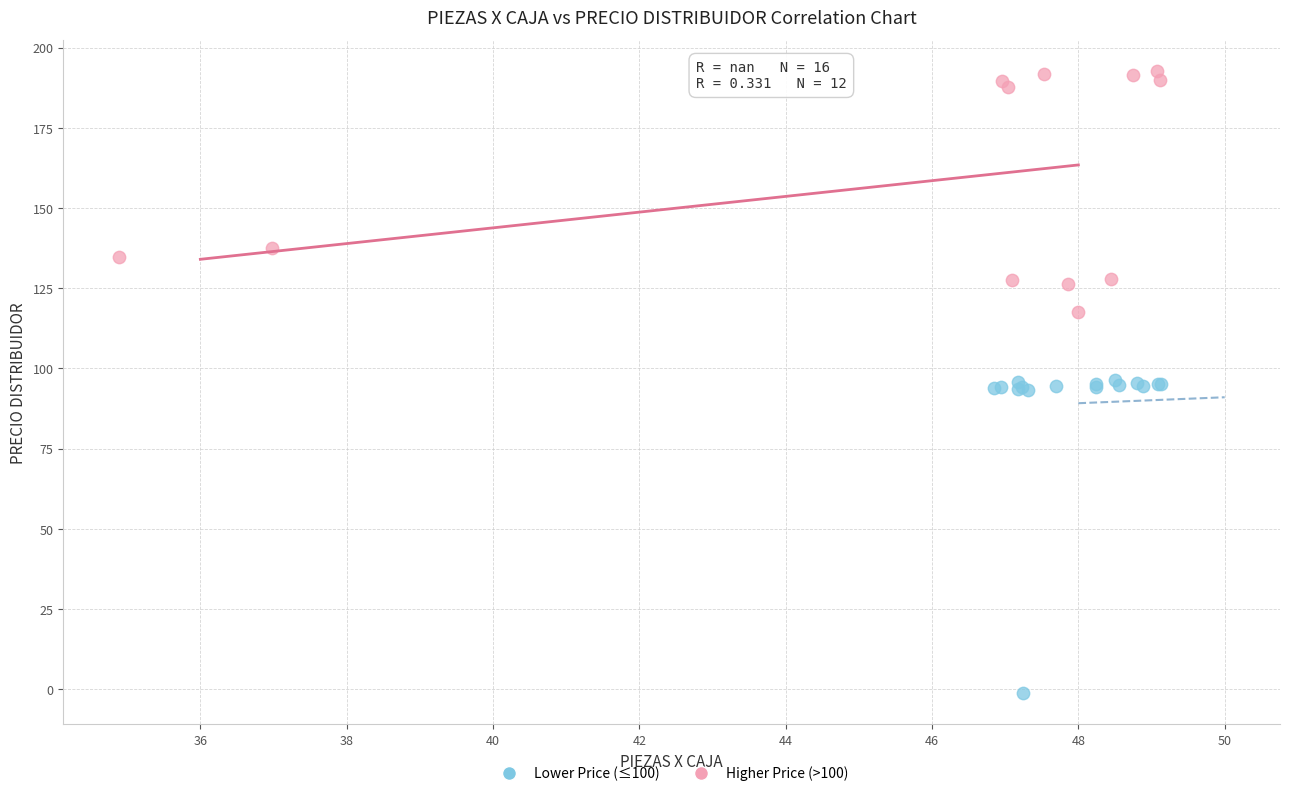

Which series reaches the minimum Y coordinate?

Lower Price (≤100)